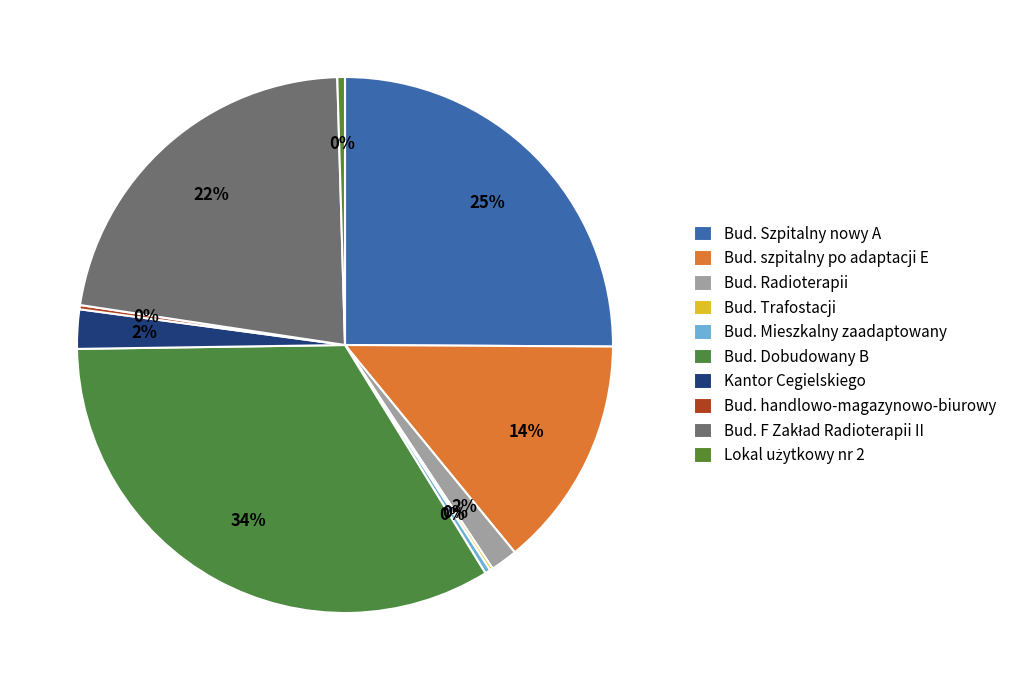

Between Bud. Dobudowany B and Bud. Szpitalny nowy A, which is larger?

Bud. Dobudowany B